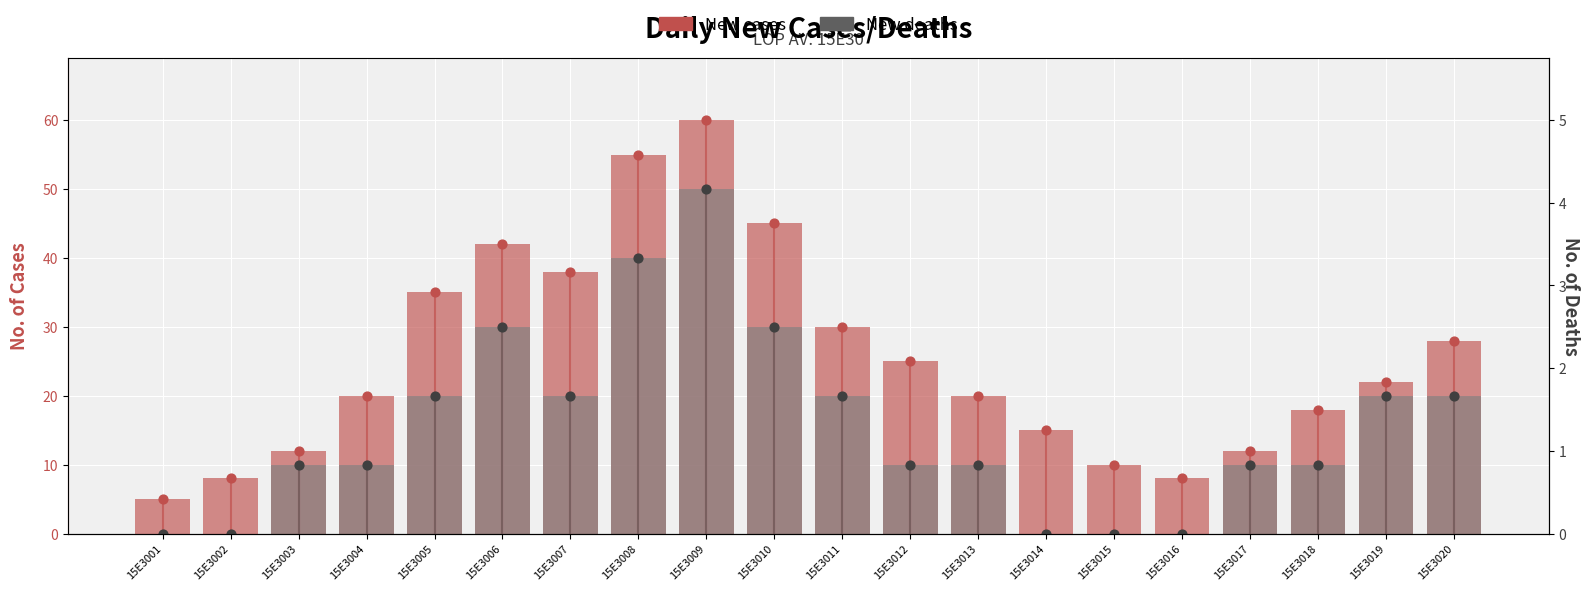

Which series has the largest total across all categories?

New cases